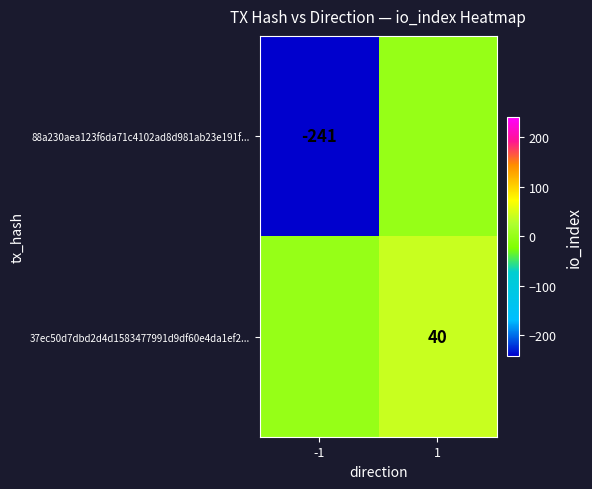

The value of 37ec50d7dbd2d4d1583477991d9df60e4da1ef2... at 1 is 65. True or false?

False